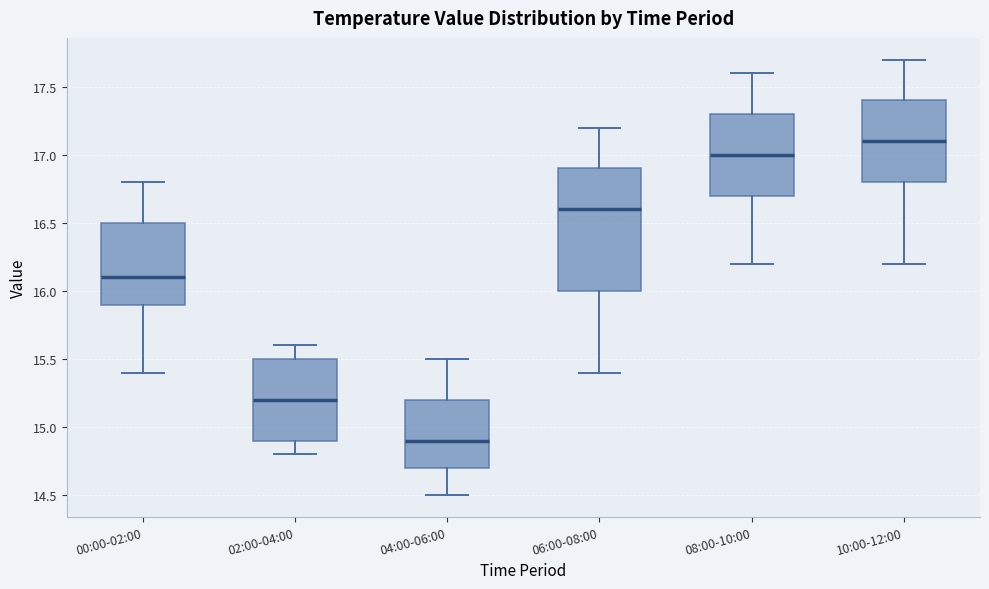

Which box has the lowest median line?

04:00-06:00